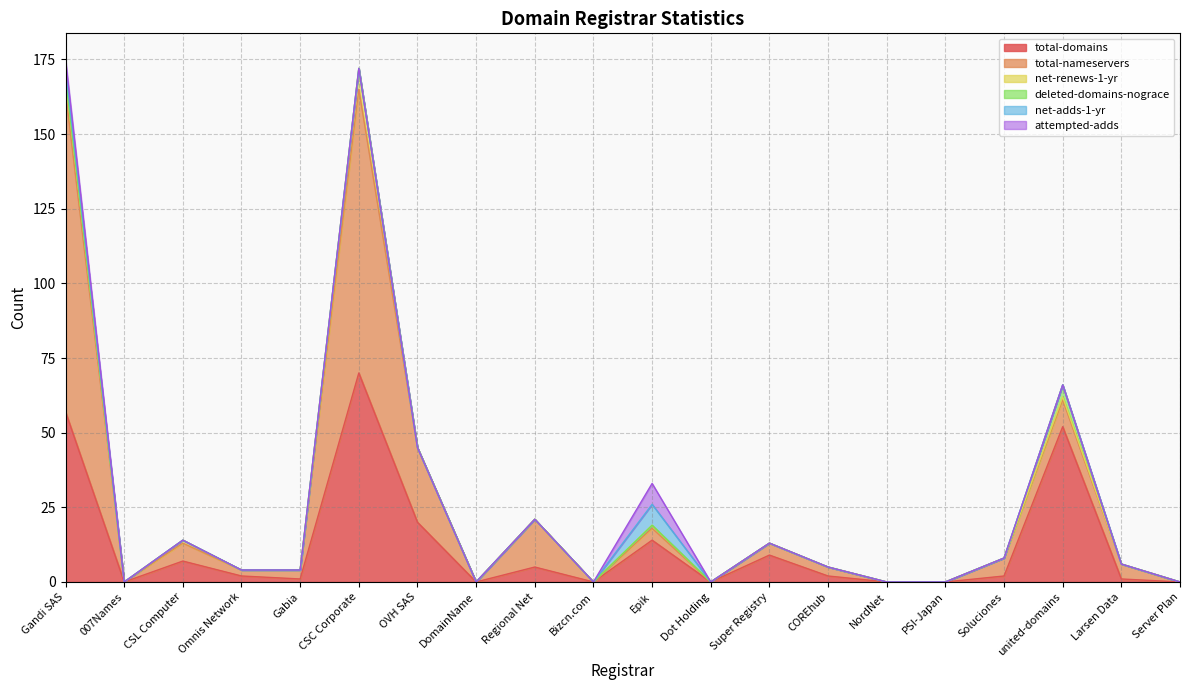

How many categories are shown in the chart?

20